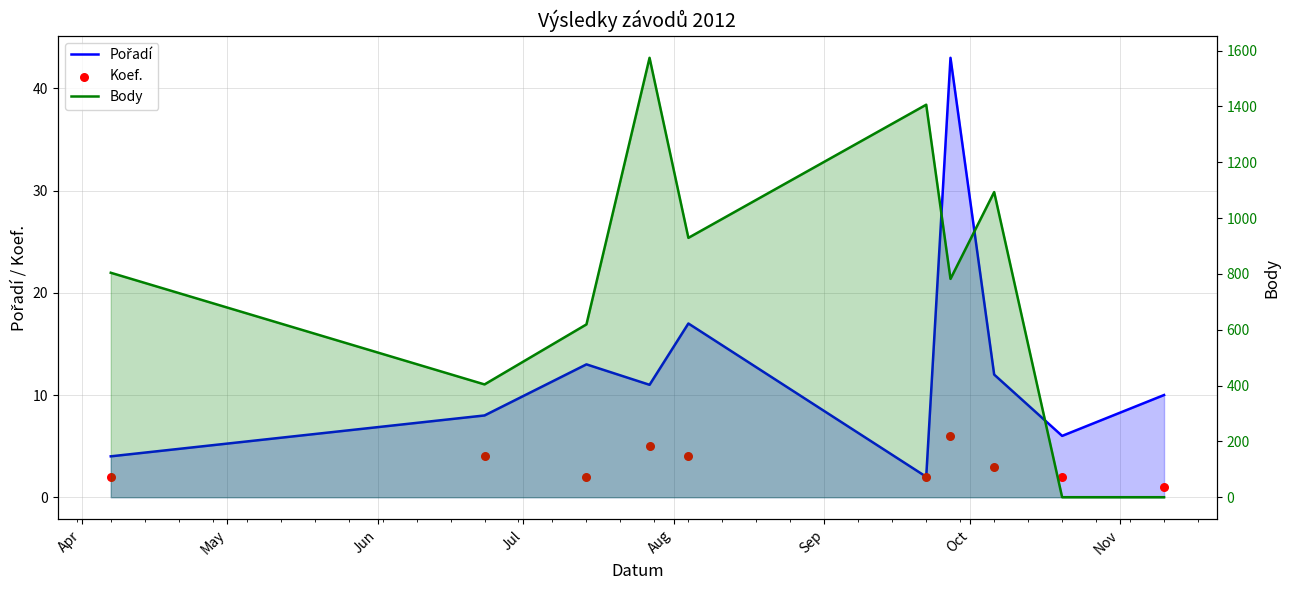

What are all the series names shown in the legend?

Pořadí, Koef., Body